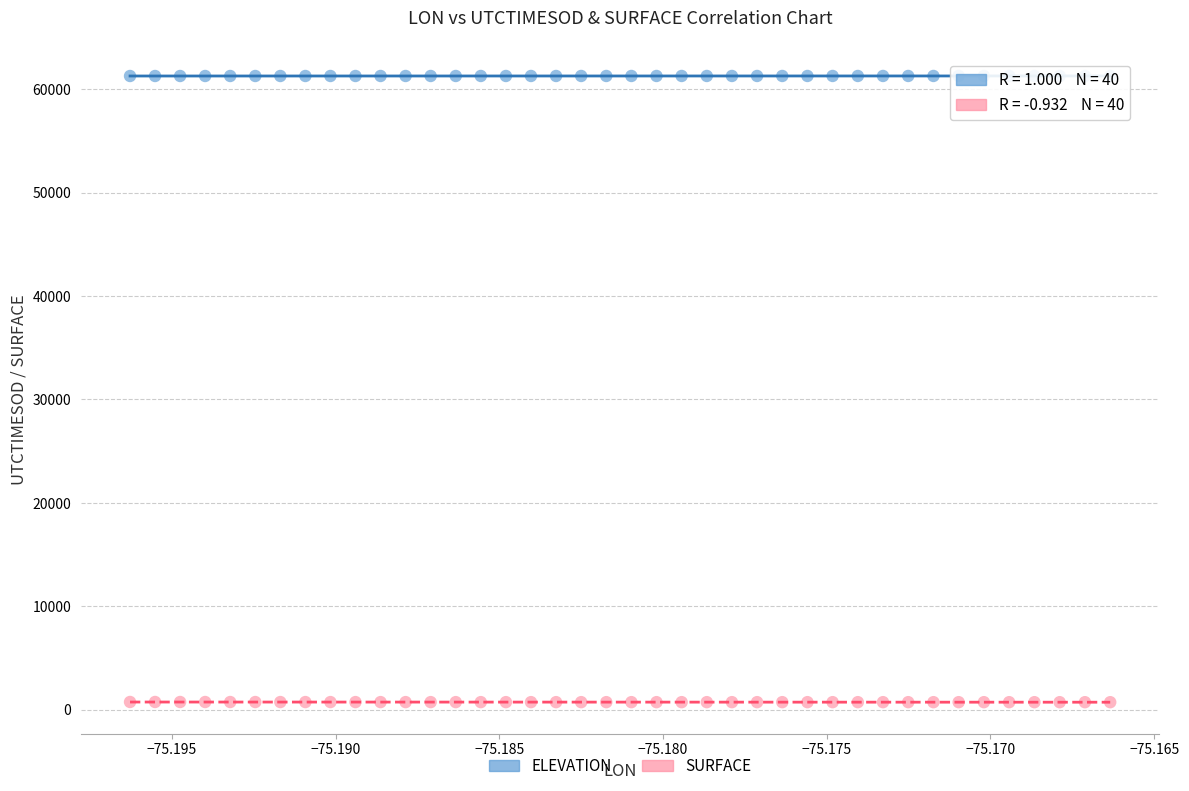

Which series reaches the maximum Y coordinate?

ELEVATION